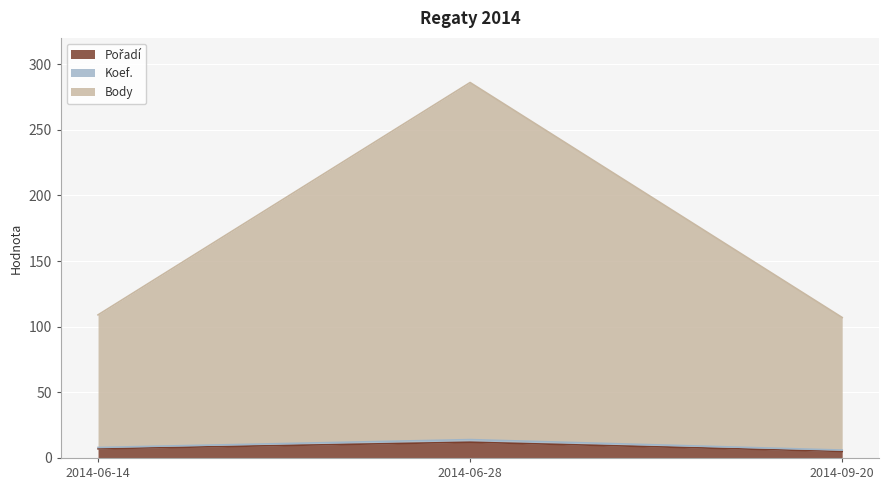

What is the sum of the Pořadí values at 2014-09-20 and 2014-06-28?

17